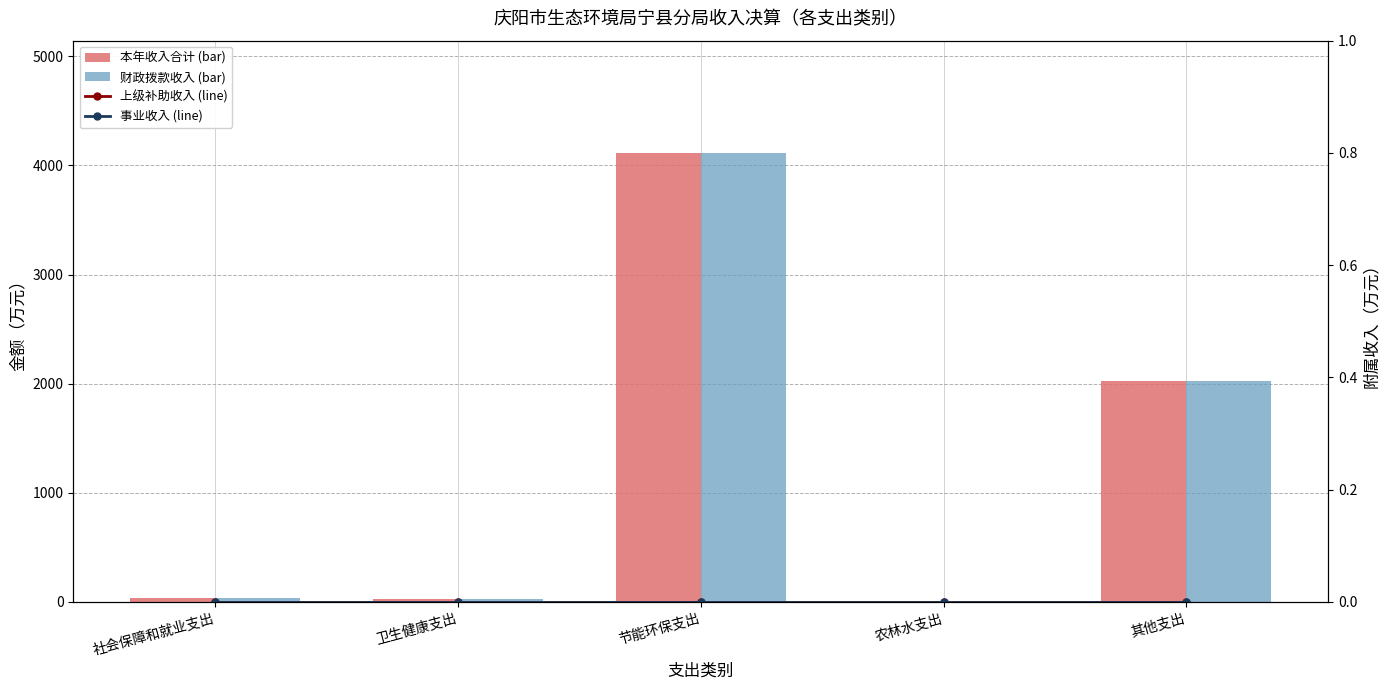

Which label corresponds to the smallest value in the chart?

社会保障和就业支出